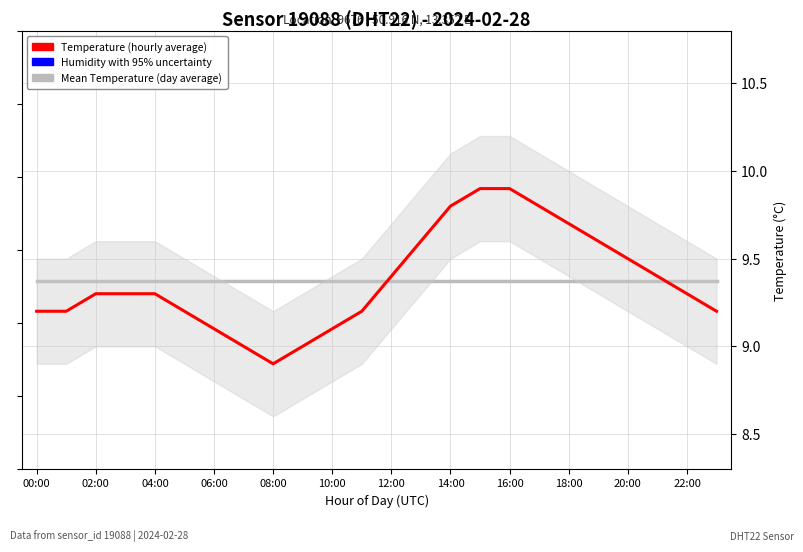

How many values in the Humidity (normalized, 95% band) series are below 0?

3